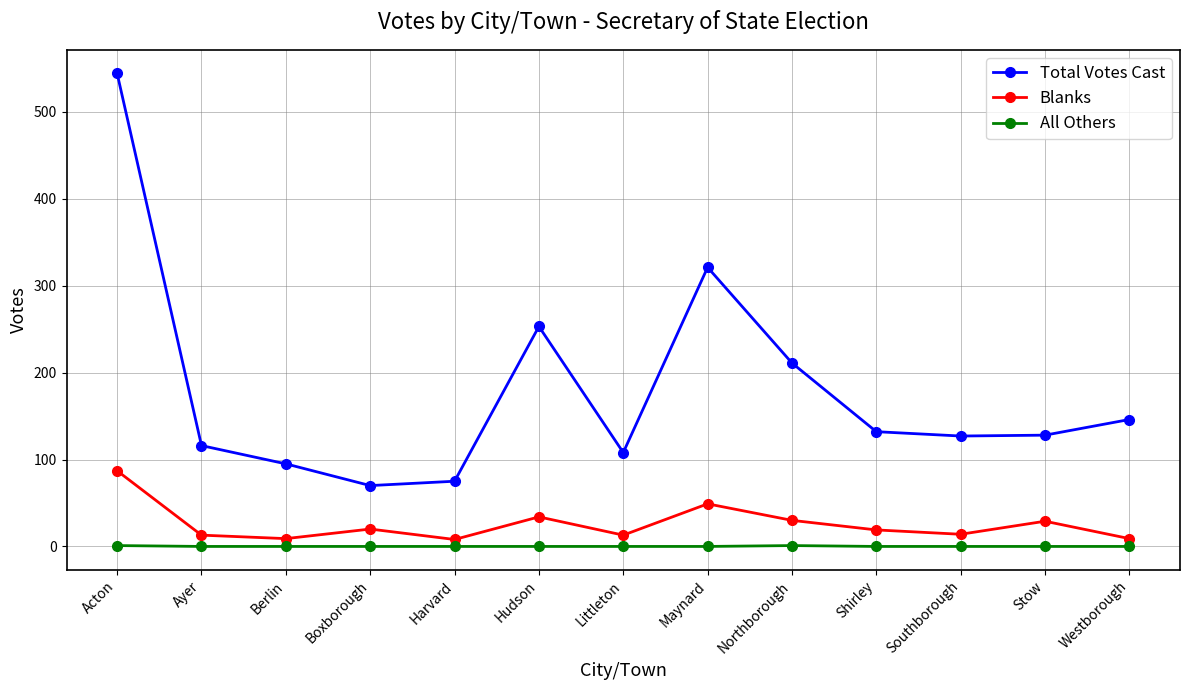

At which category does the chart reach its peak across all series?

Acton